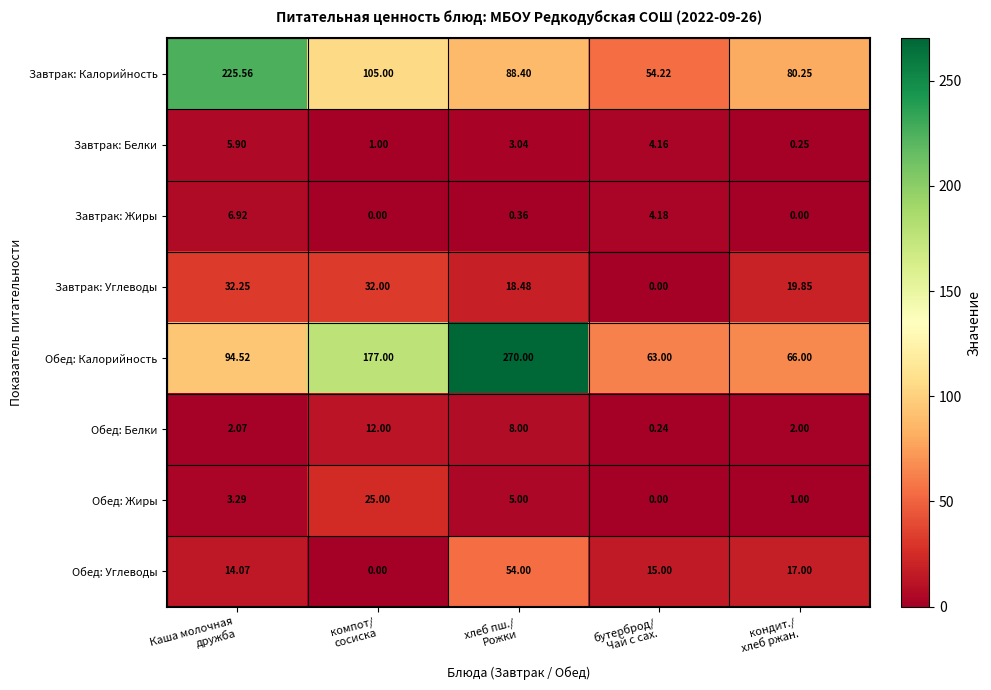

Which series has the largest range (max minus min)?

Обед: Калорийность